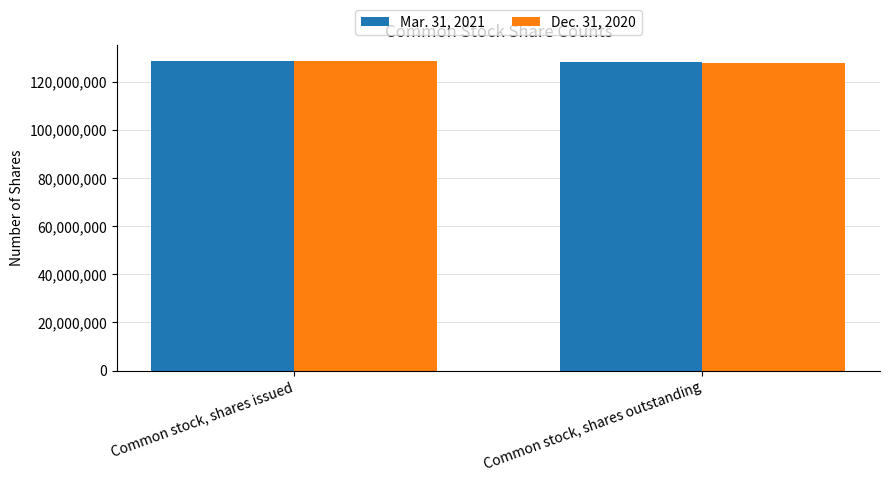

What is the total value across all series at Common stock, shares issued?

257291184